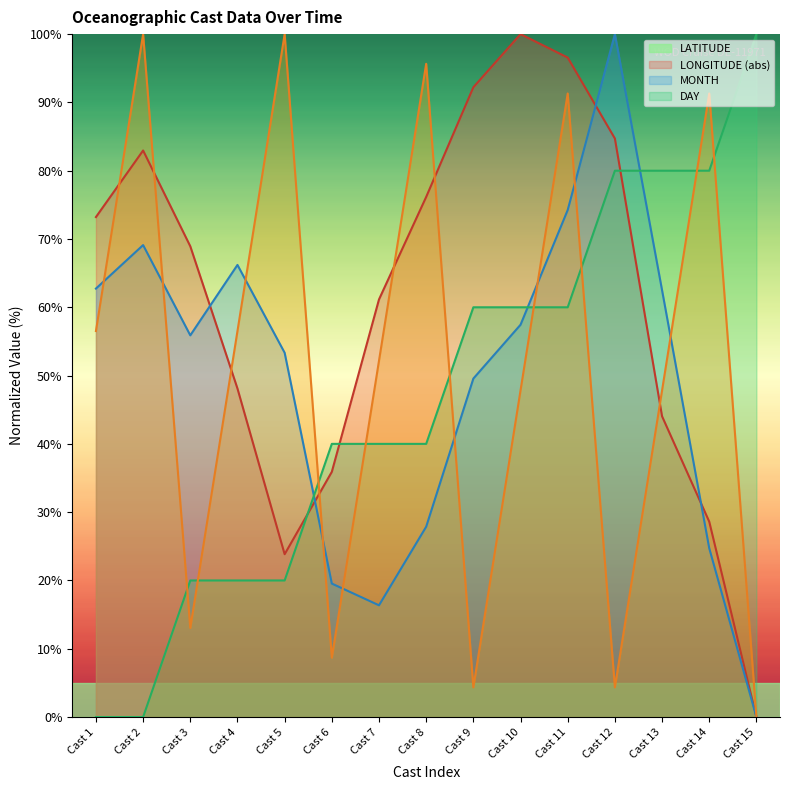

What is the sum of the DAY values at Cast 5 and Cast 6?

108.7